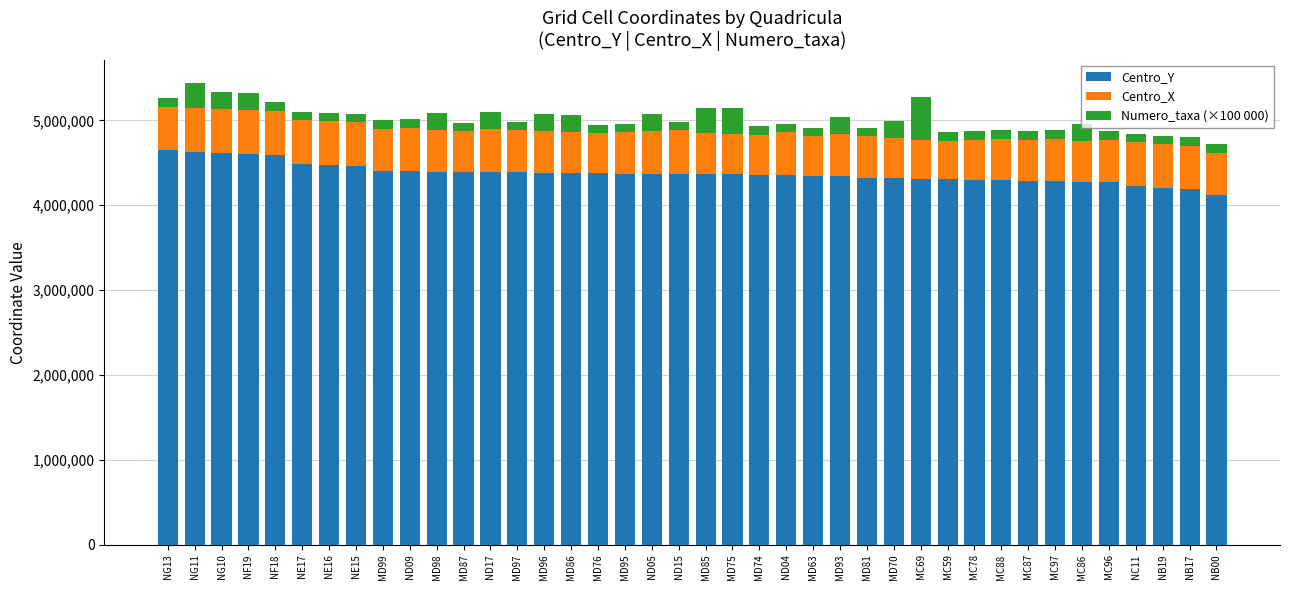

The value of Centro_Y at ND09 is 4405000. True or false?

True